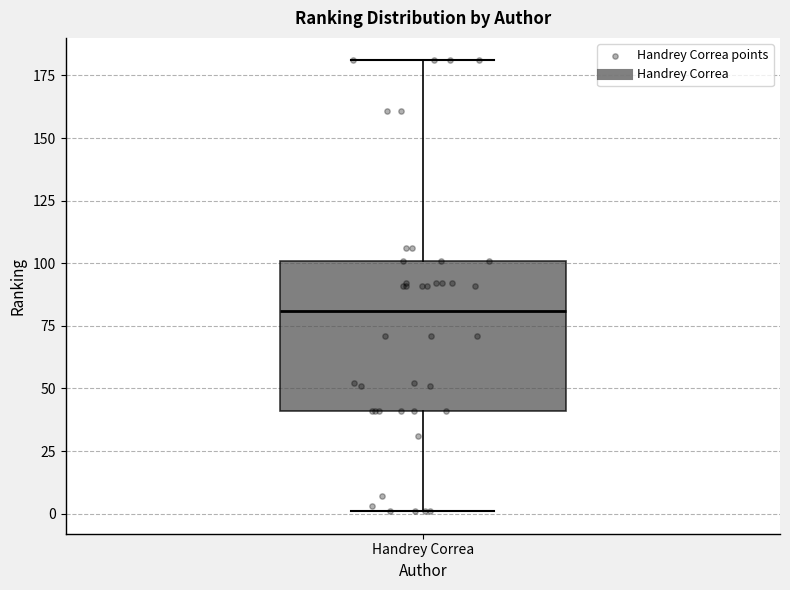

Where is the upper edge of the box for Handrey Correa on the y-axis? The values are not printed on the chart, so give them approximately, as read against the axis.

100